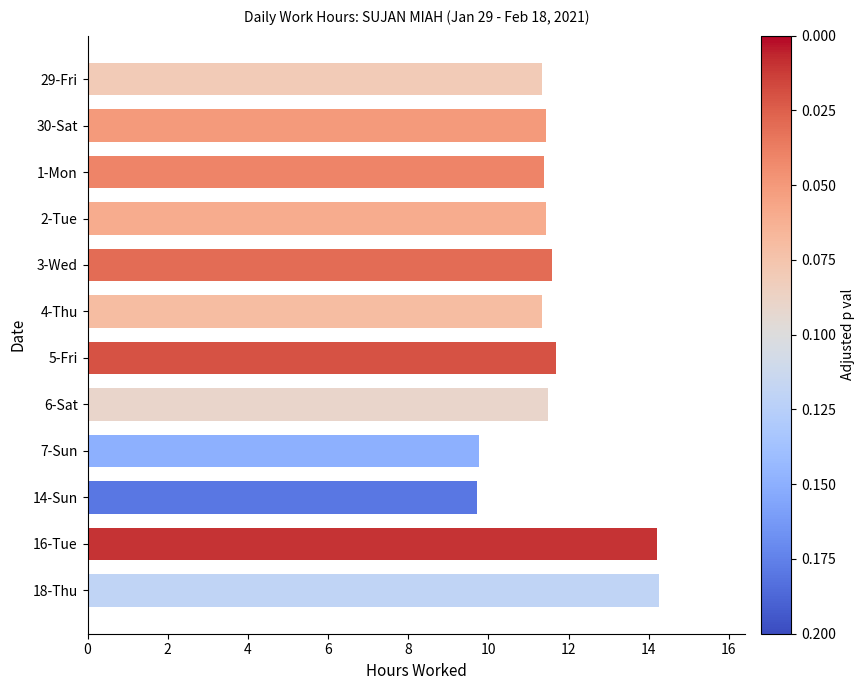

Is it true that the value at 1-Mon is 11.4?

True